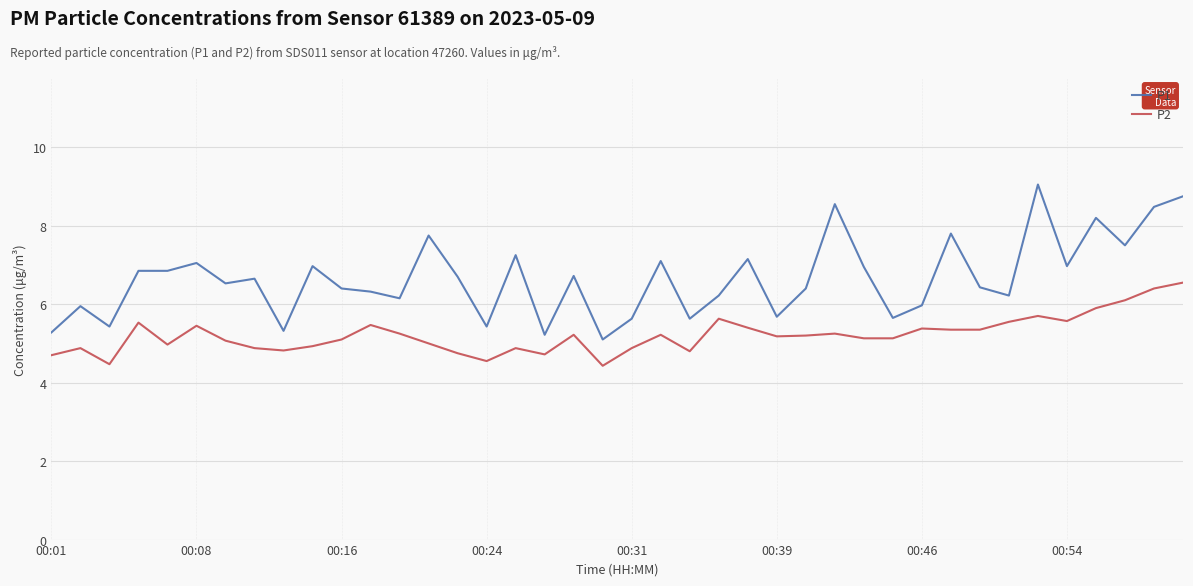

Which series has the widest spread of values?

P1